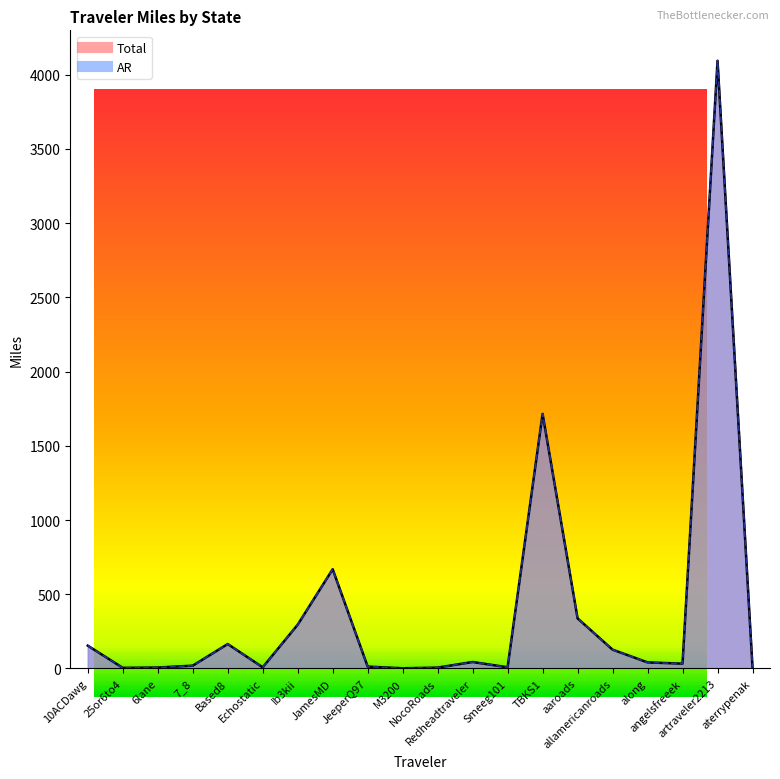

Which category has the lowest value in the Total series?

M3200